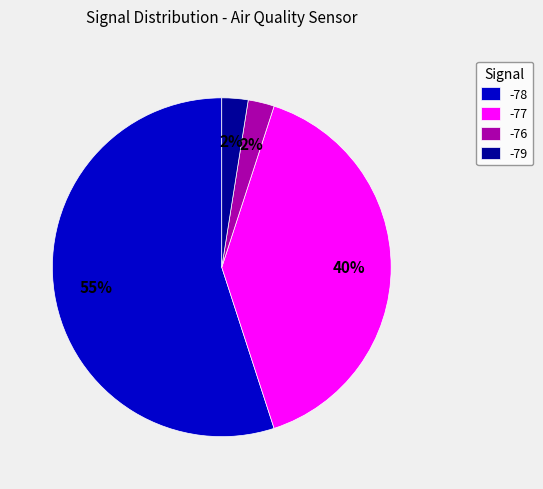

True or false: -77 accounts for 34% of the total.

False